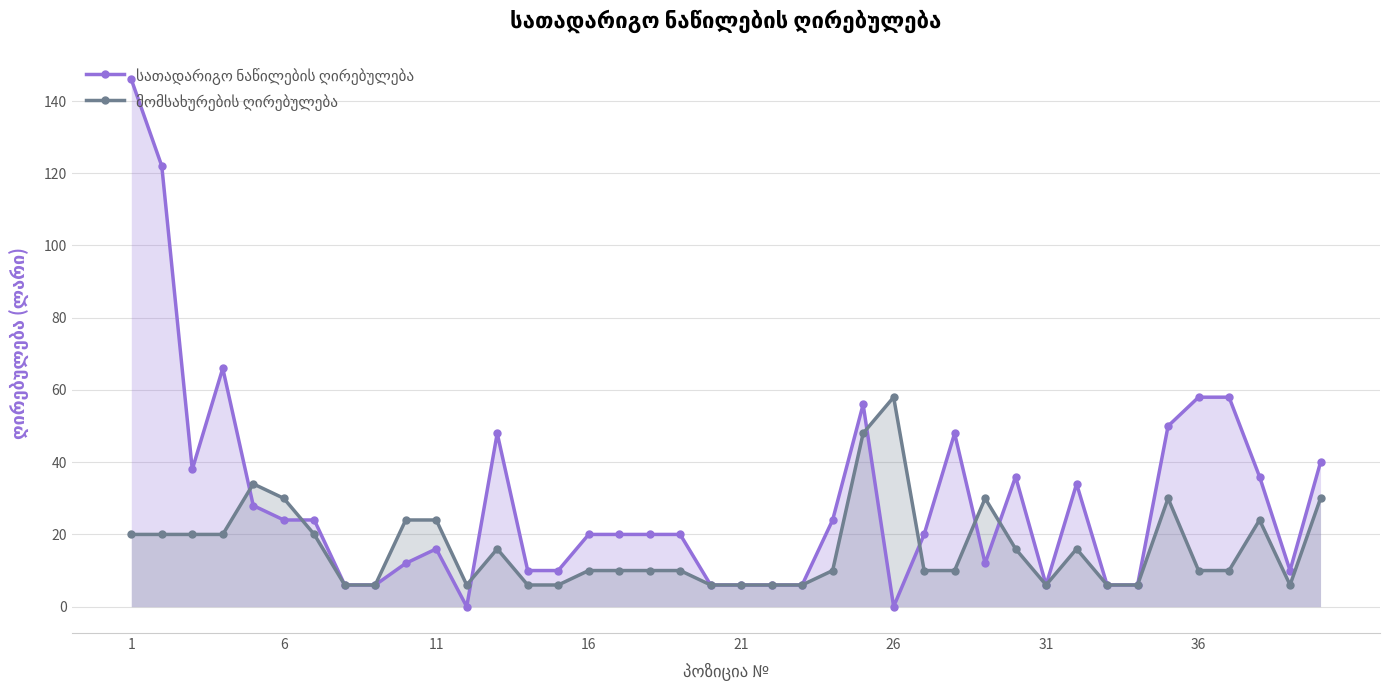

What is the greatest value displayed?

146